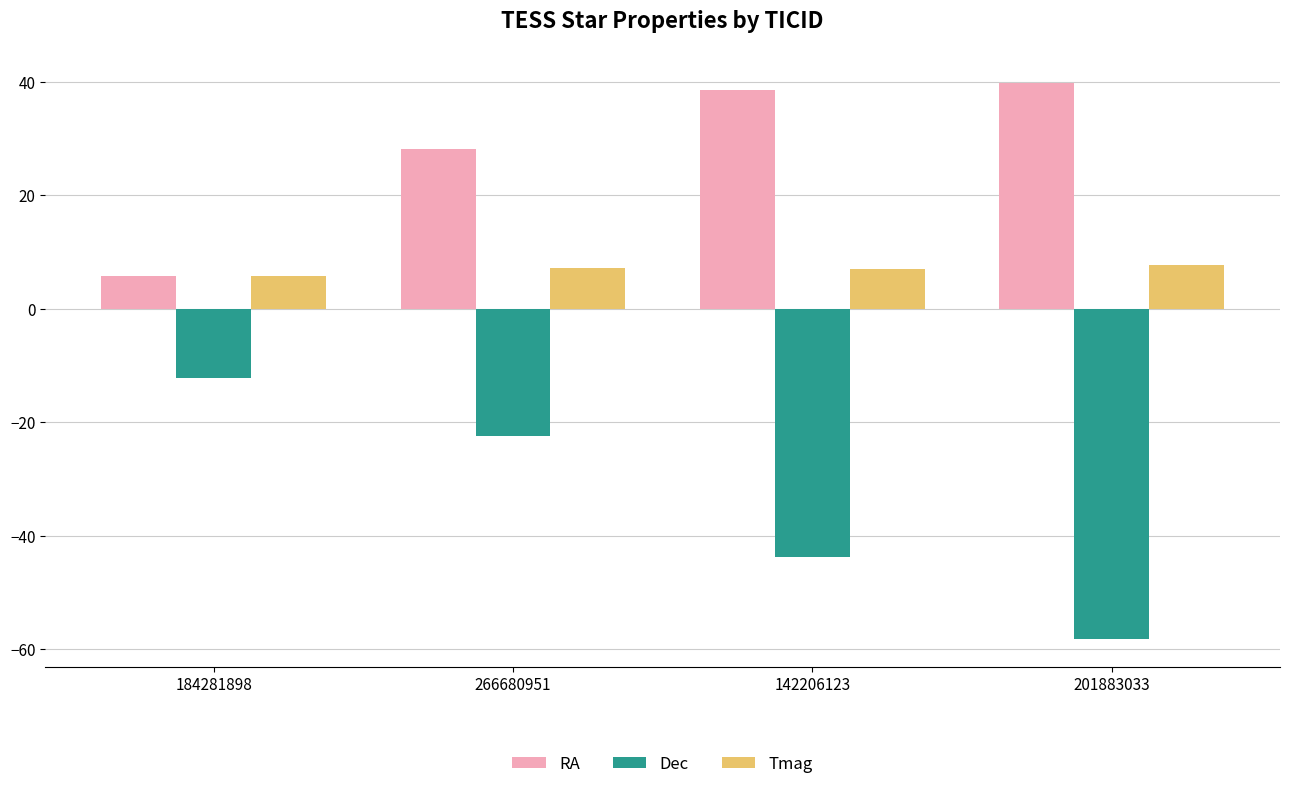

What is the value of the Dec bar at the 4th from the left?

-58.2